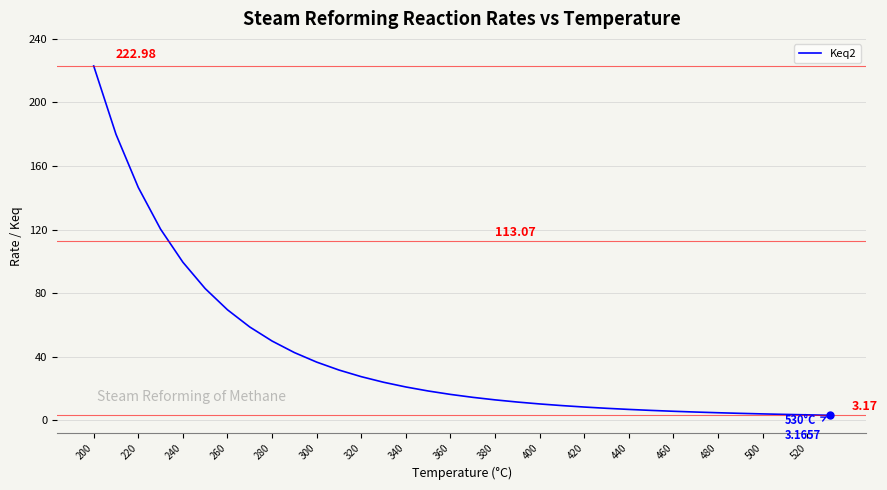

What is the difference between the maximum and minimum values?

219.8